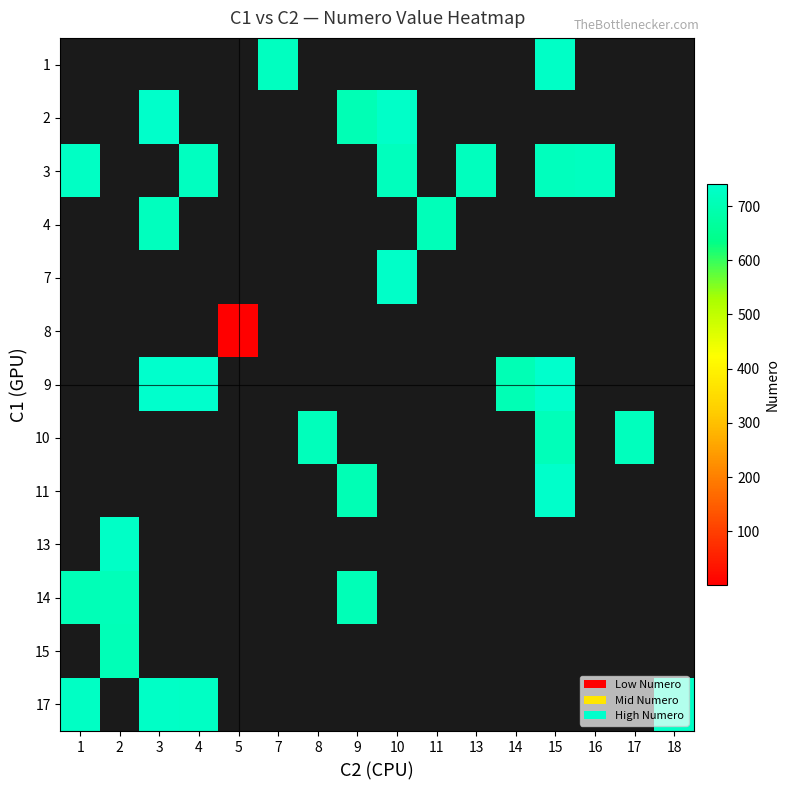

At which category does the chart reach its minimum across all series?

5